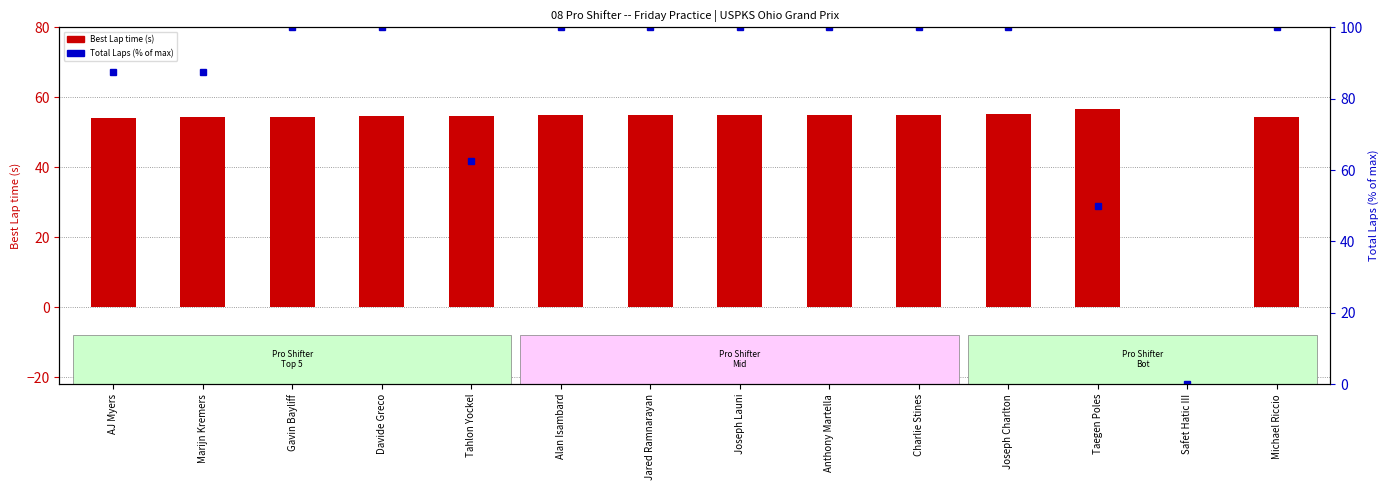

The Total Laps (% of max) series shows 50.0 at Taegen Poles. True or false?

True